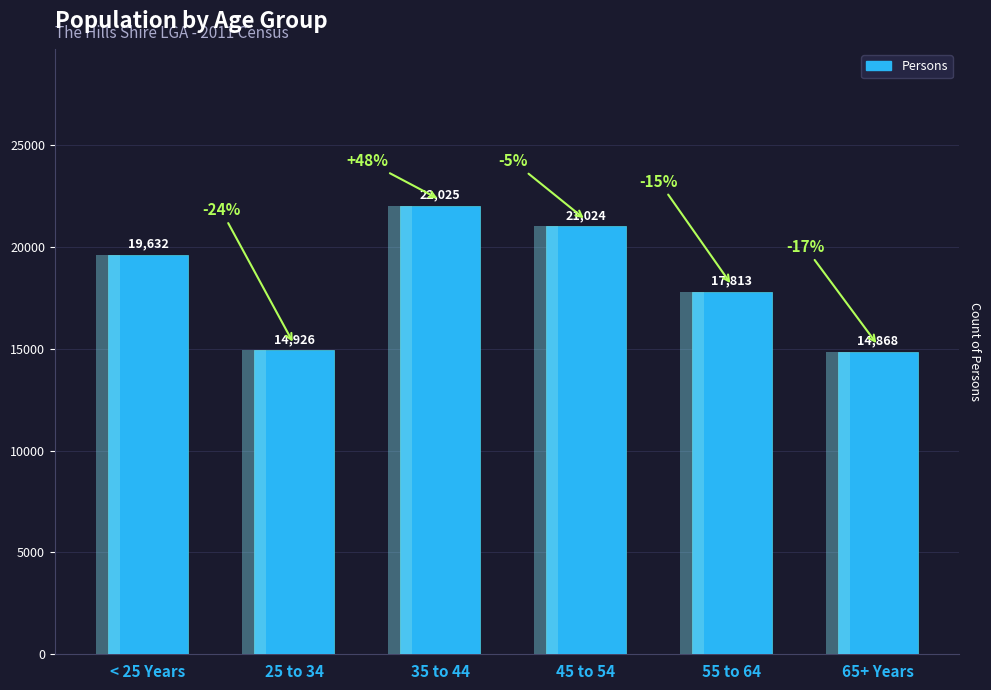

What is the ratio of the value at 65+ Years to the value at 45 to 54?

0.7